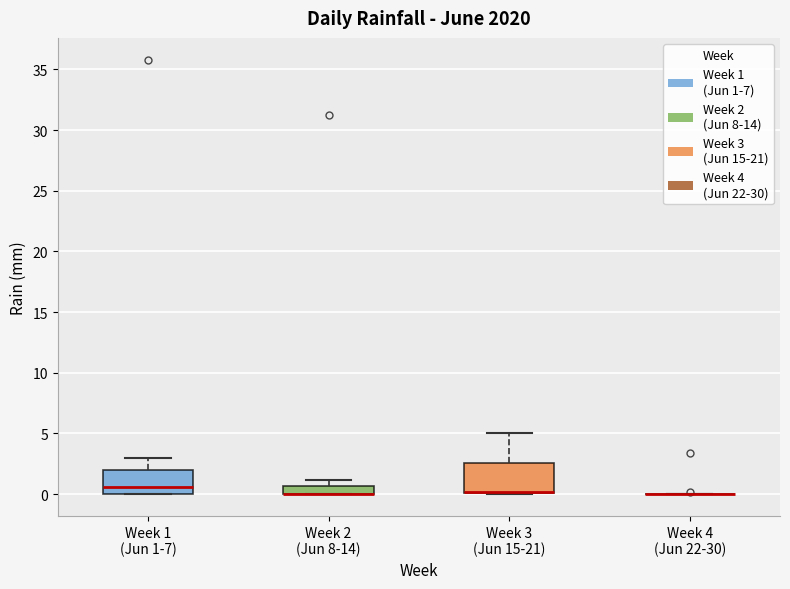

Where is the upper edge of the box for Week 2 (Jun 8-14) on the y-axis? The values are not printed on the chart, so give them approximately, as read against the axis.

0.5